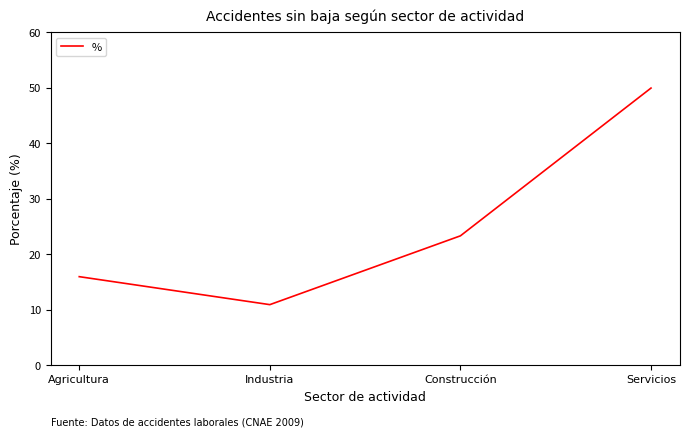

What is the difference between the second highest and minimum values?

12.4